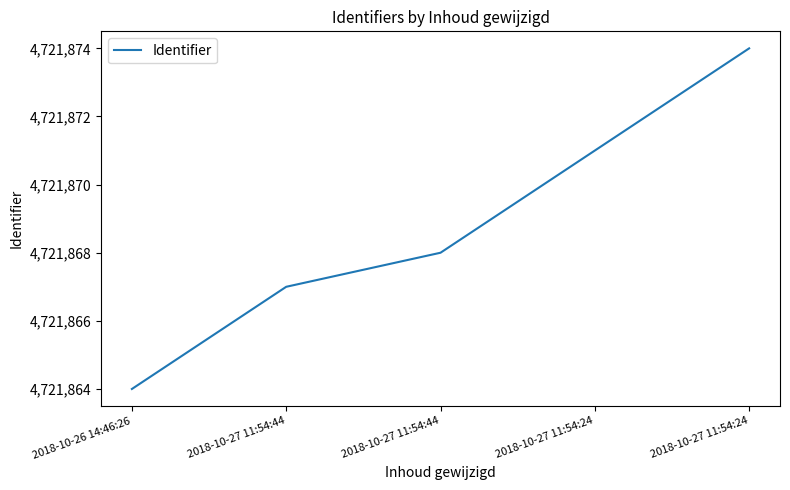

How many values are below 4721868?

2